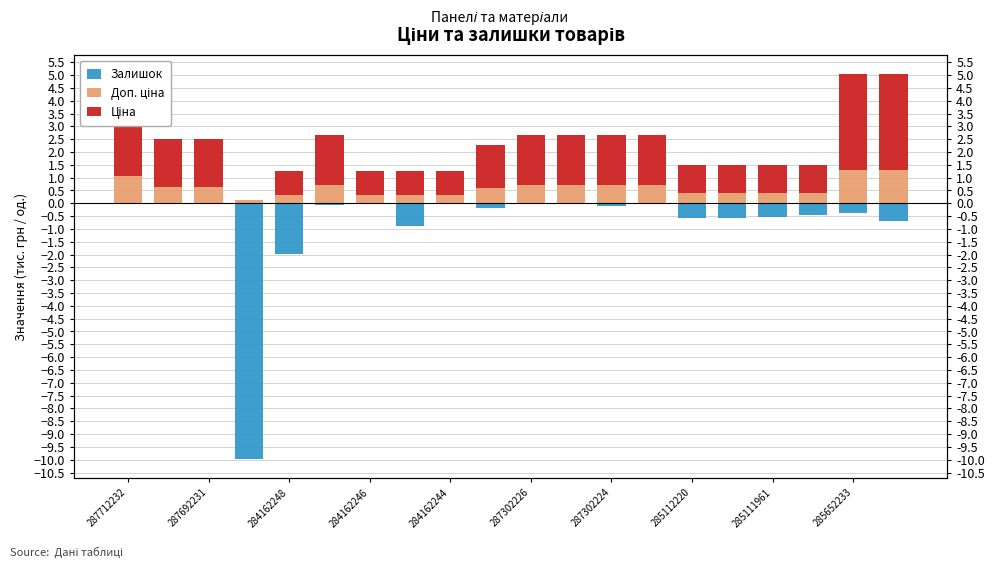

True or false: Залишок has a value of -0.9 at 285111961.

False